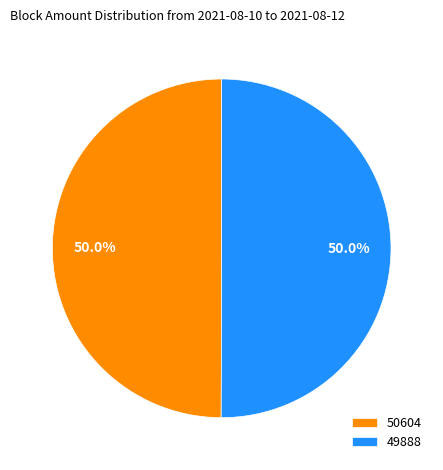

What is the ratio of the value at 50604 to the value at 49888?

1.0